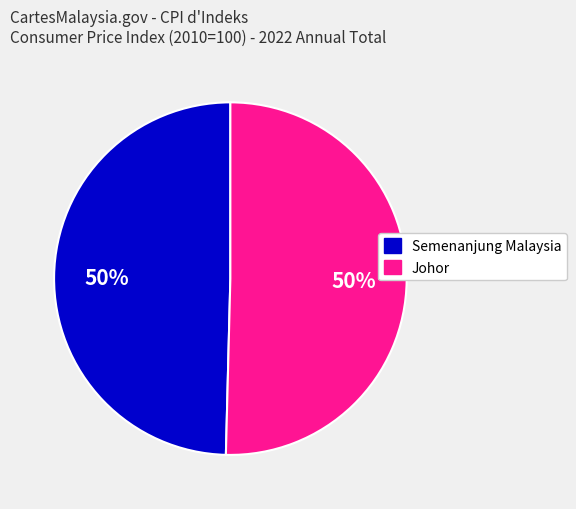

To the nearest percent, what is the average slice percentage?

50%